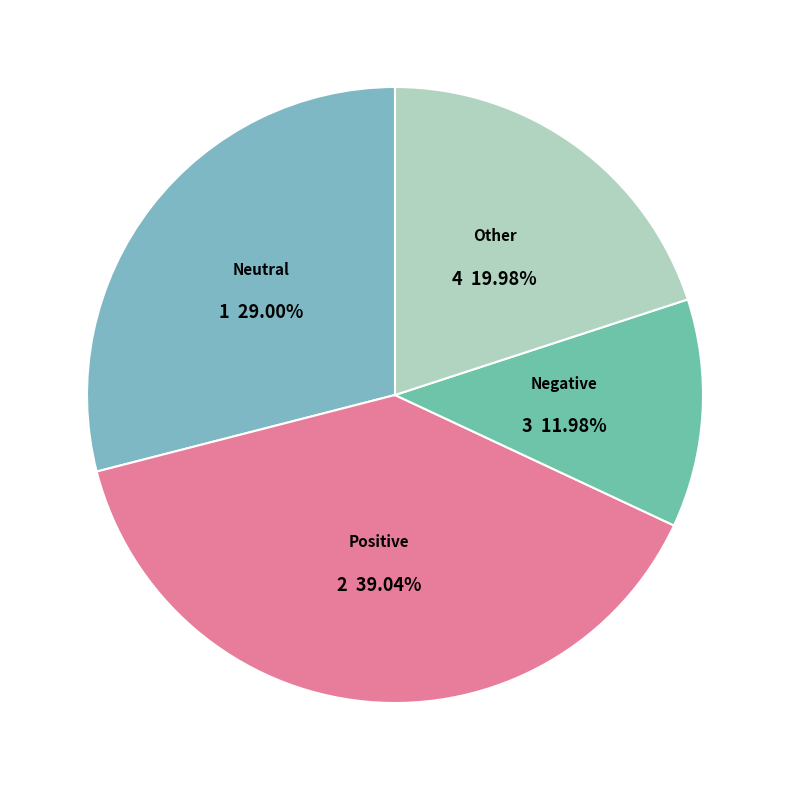

Which has a higher value, Positive or Other?

Positive